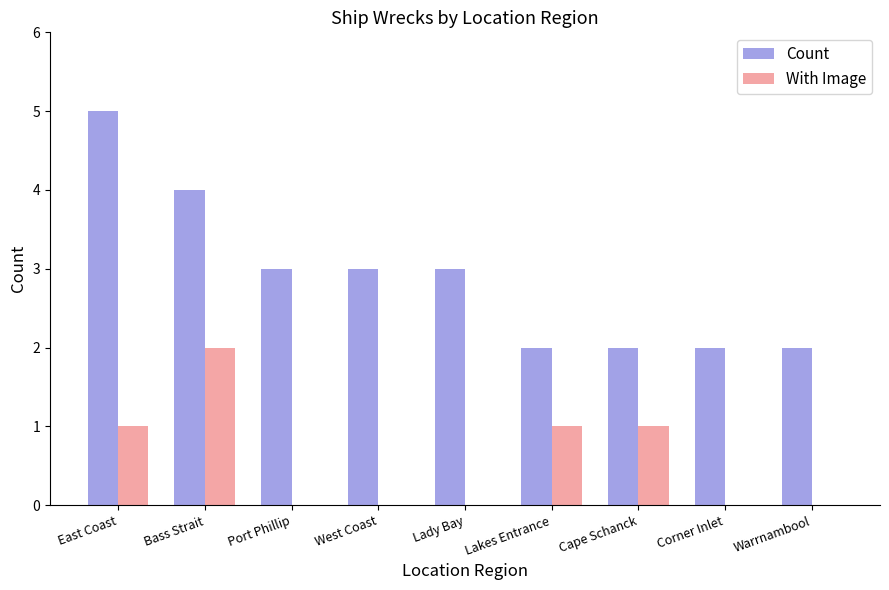

Which category has the highest value in the With Image series?

Bass Strait